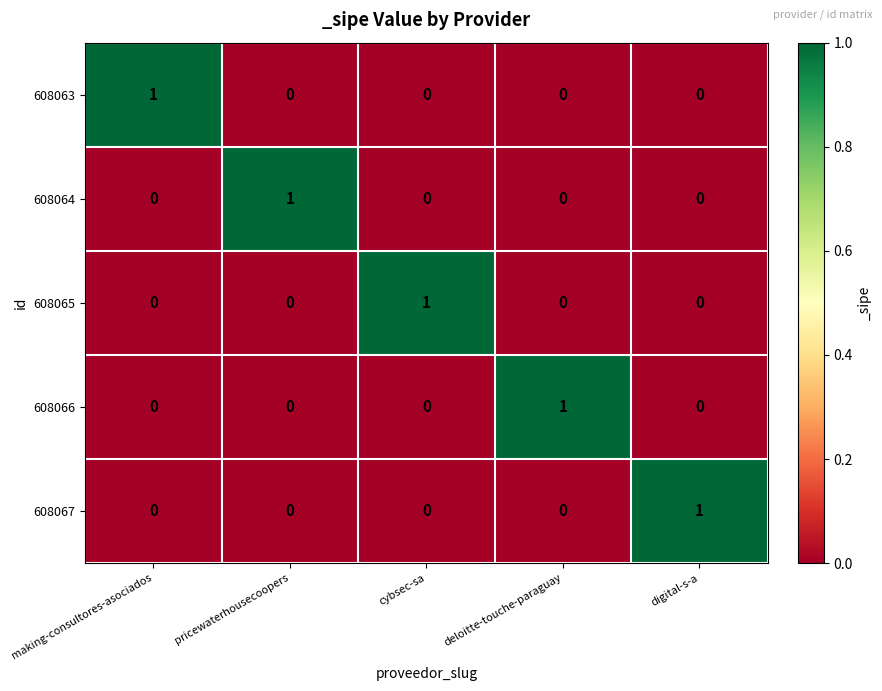

What is the total value across all series at digital-s-a?

1